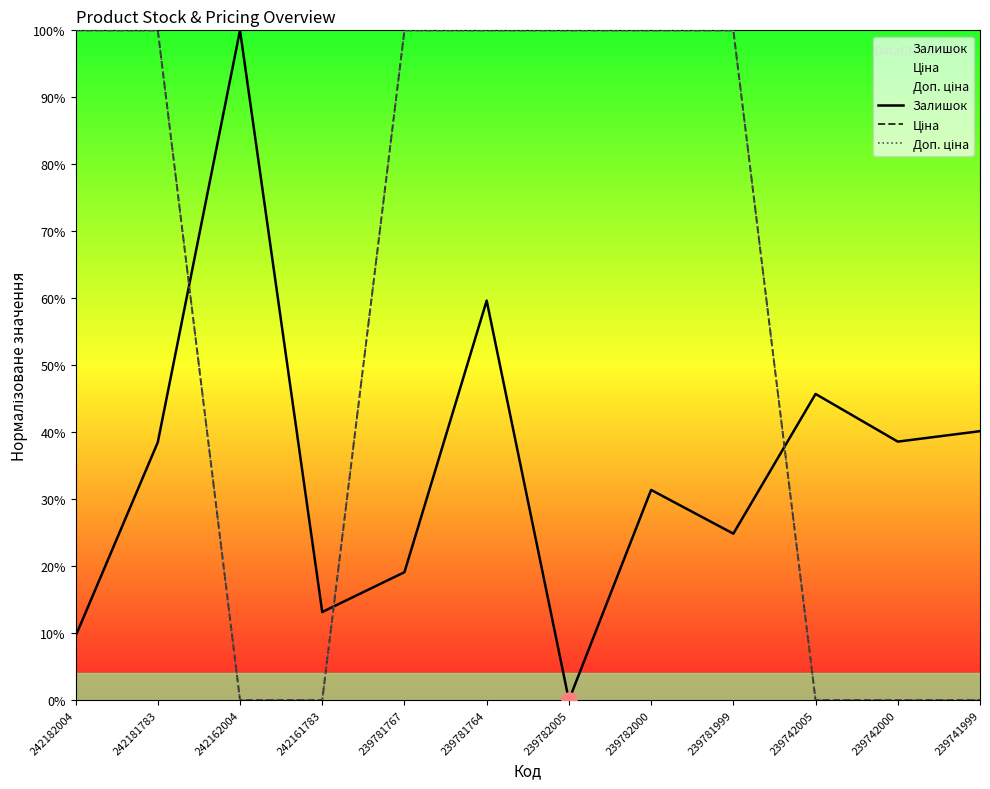

Which series reaches the maximum Y coordinate?

Залишок